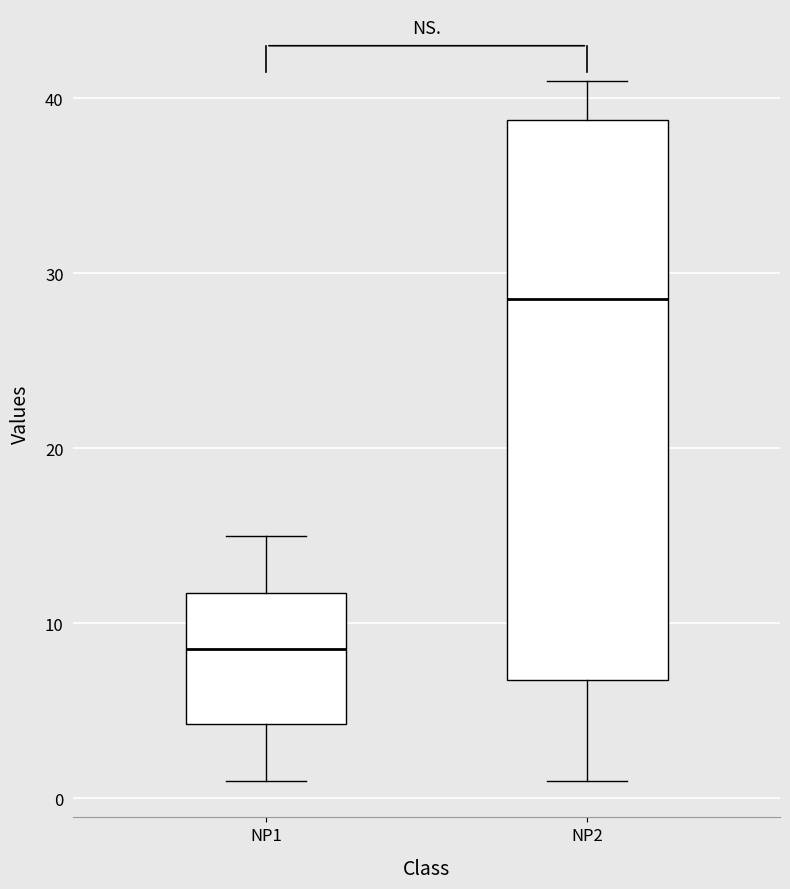

Reading left to right, read every box against the y-axis: the position of its median line, the range the box covers, and the ends of its whiskers. The values are not printed on the chart, so give them approximately, as read against the axis.

NP1: median 9, box 4 to 12, whiskers 1 to 15
NP2: median 29, box 7 to 39, whiskers 1 to 41